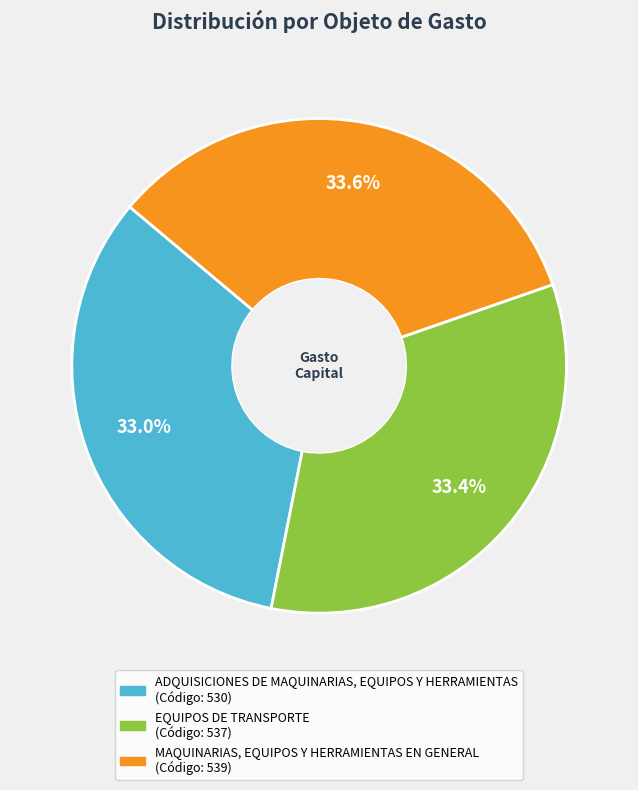

What is the ratio of the value at EQUIPOS DE TRANSPORTE to the value at ADQUISICIONES DE MAQUINARIAS, EQUIPOS Y HERRAMIENTAS?

1.0